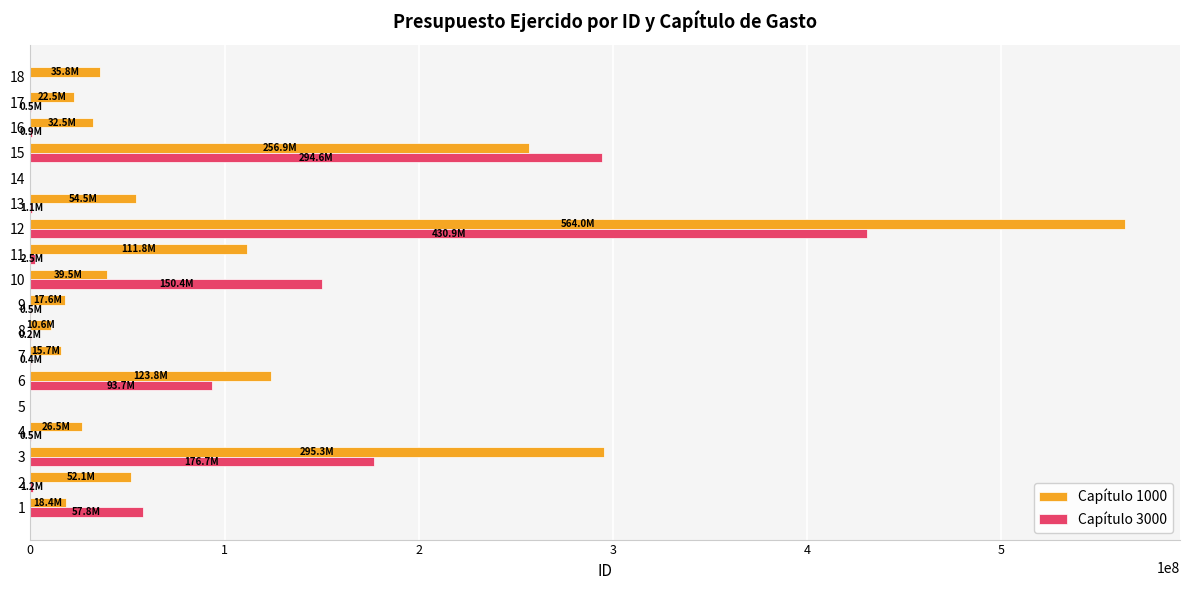

Which label corresponds to the largest value in the chart?

12